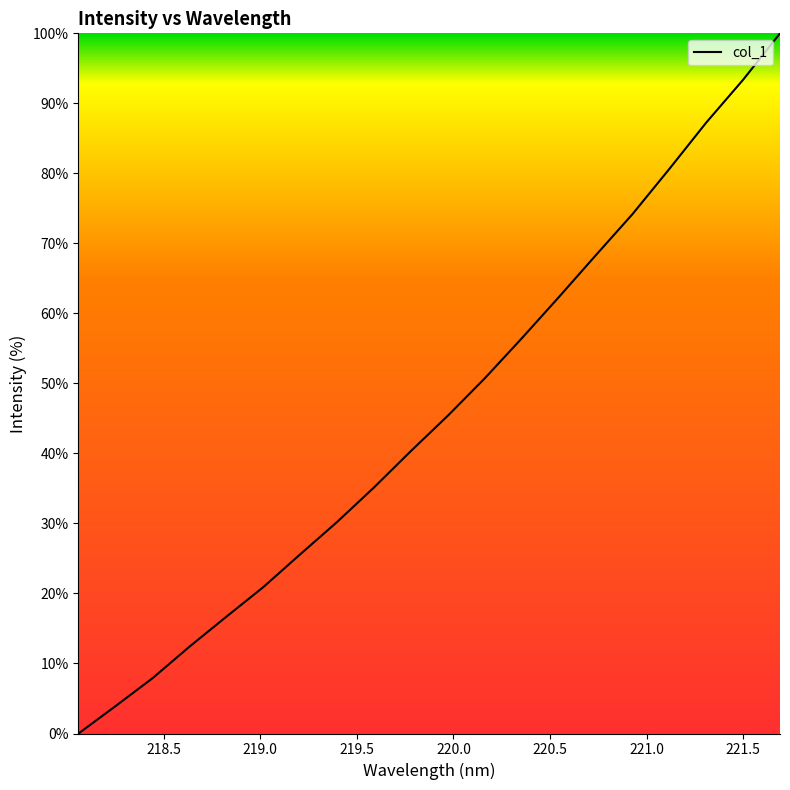

What is the greatest value displayed?

100.0